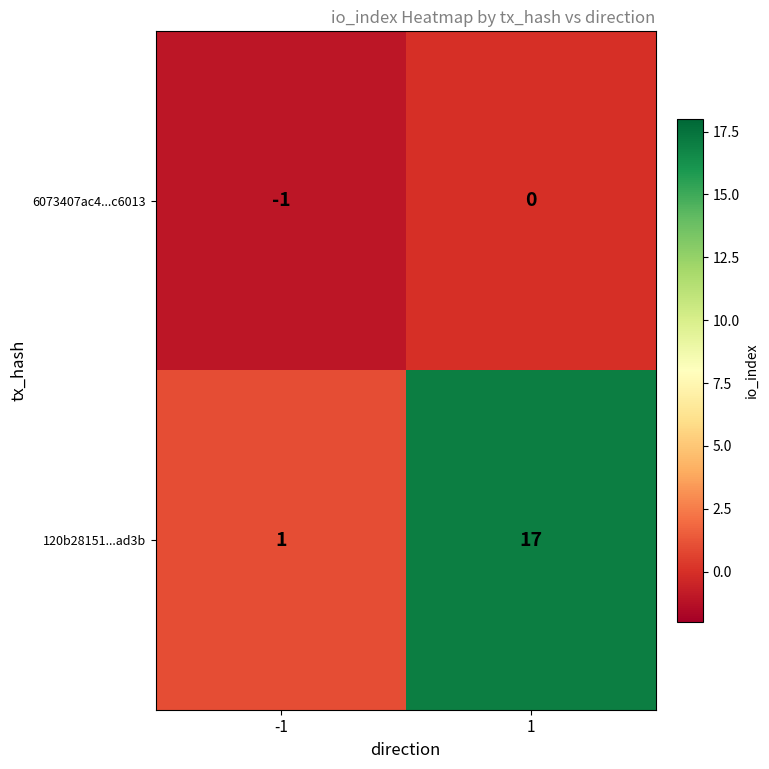

Read the 120b28151...ad3b value at 1, to the nearest 10.

20